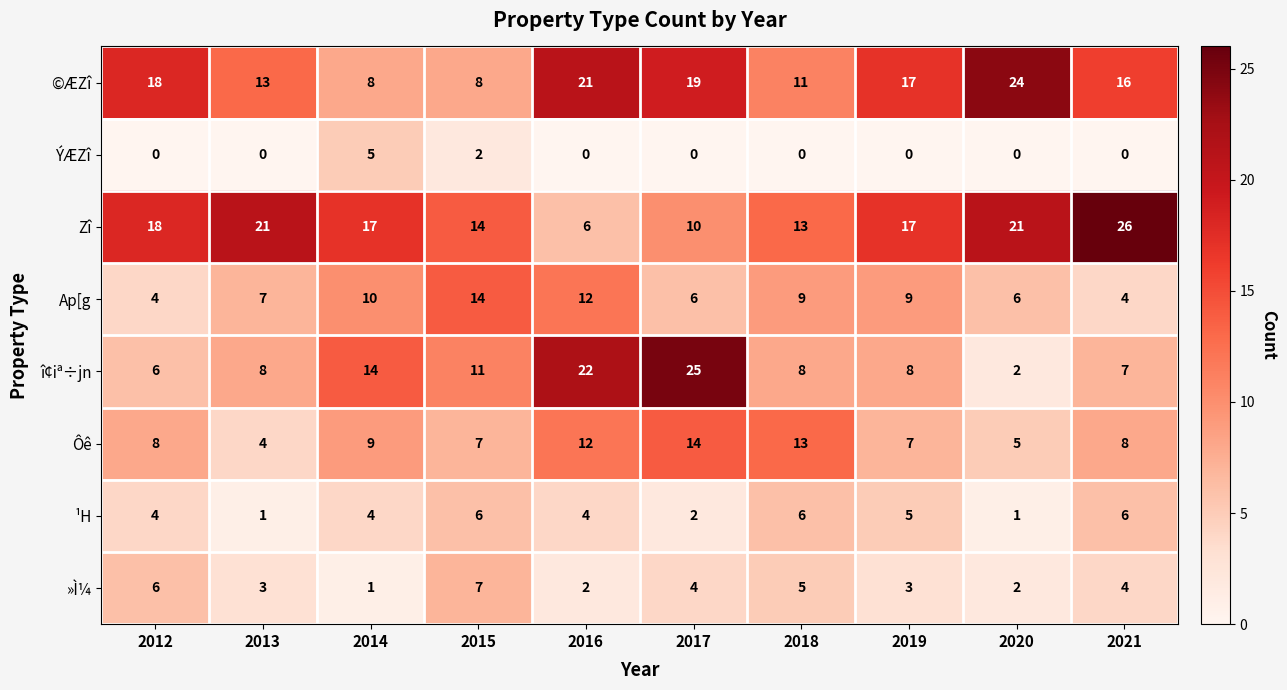

How many Ap[g values are between 6 and 10?

6